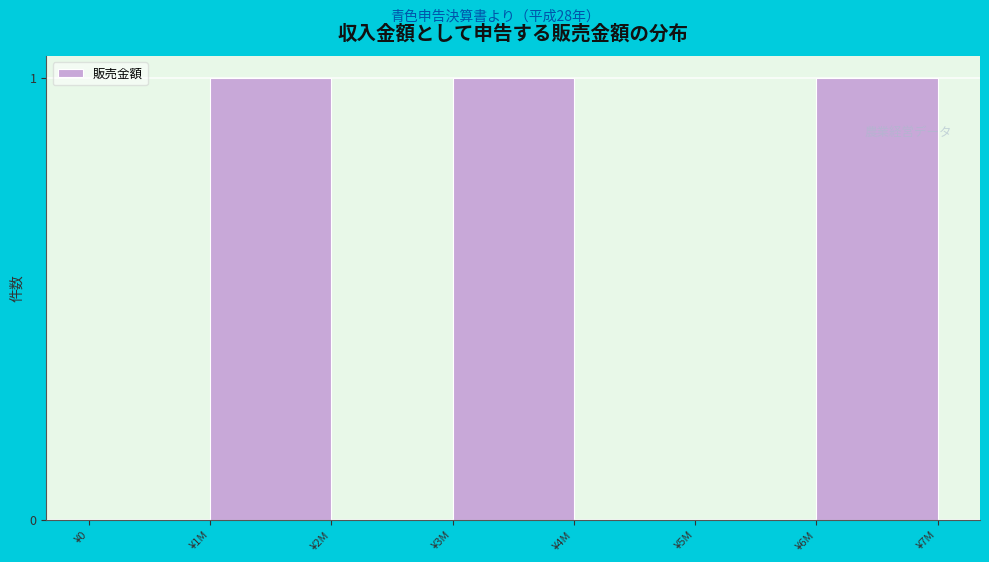

Reading left to right, what are all the values shown in this chart?

¥0=0	¥1M=1	¥2M=0	¥3M=1	¥4M=0	¥5M=0	¥6M=1